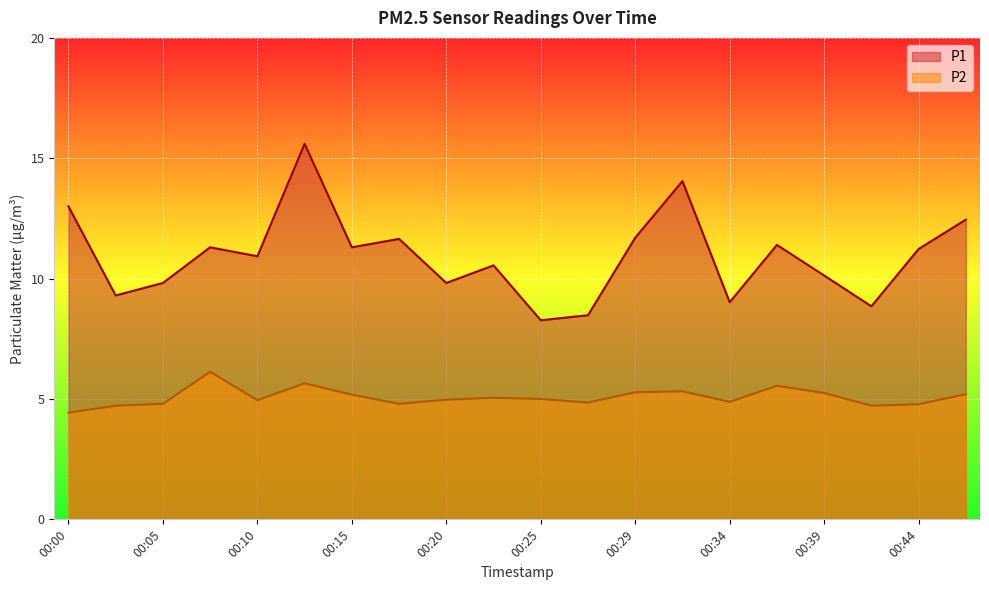

True or false: P2 has a value of 4.4 at 00:00.

True